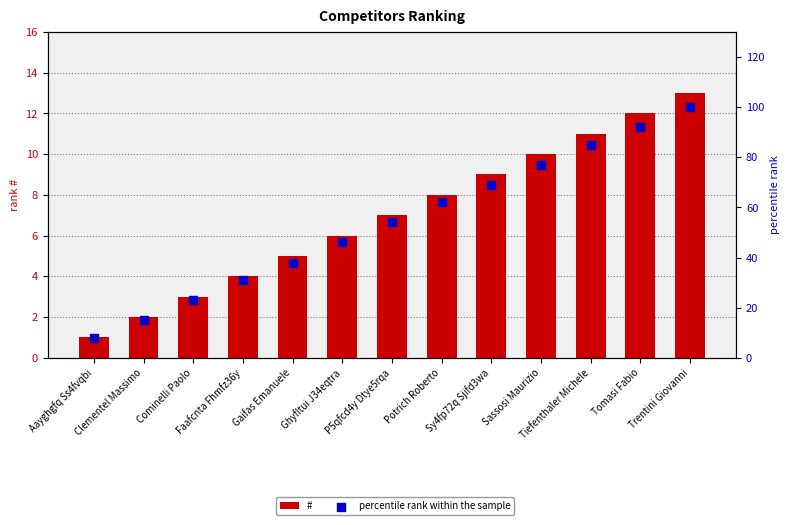

Which series reaches the maximum Y coordinate?

percentile rank within the sample